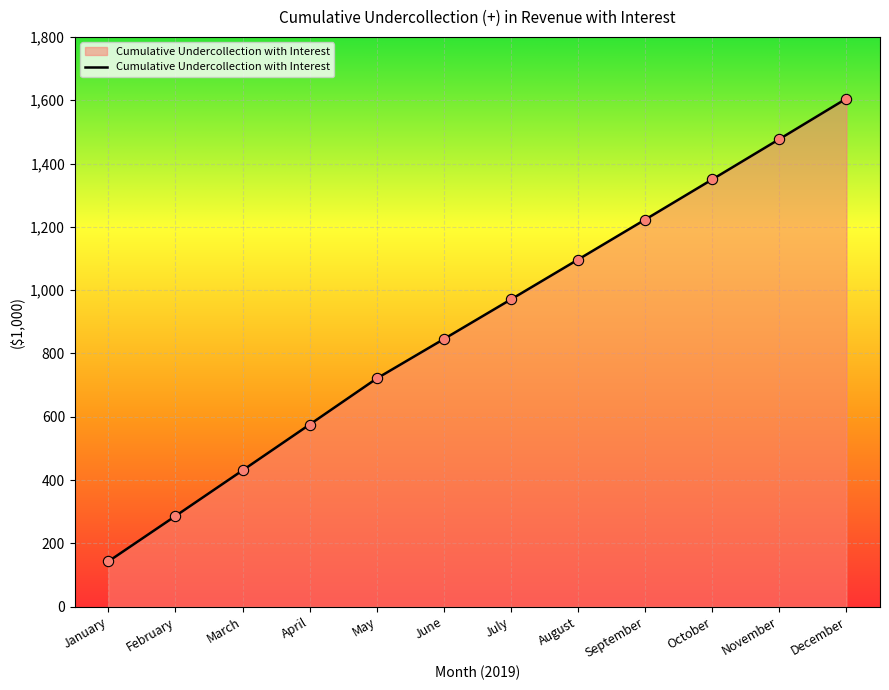

Approximately how many times larger is the value at June compared to December?

0.5